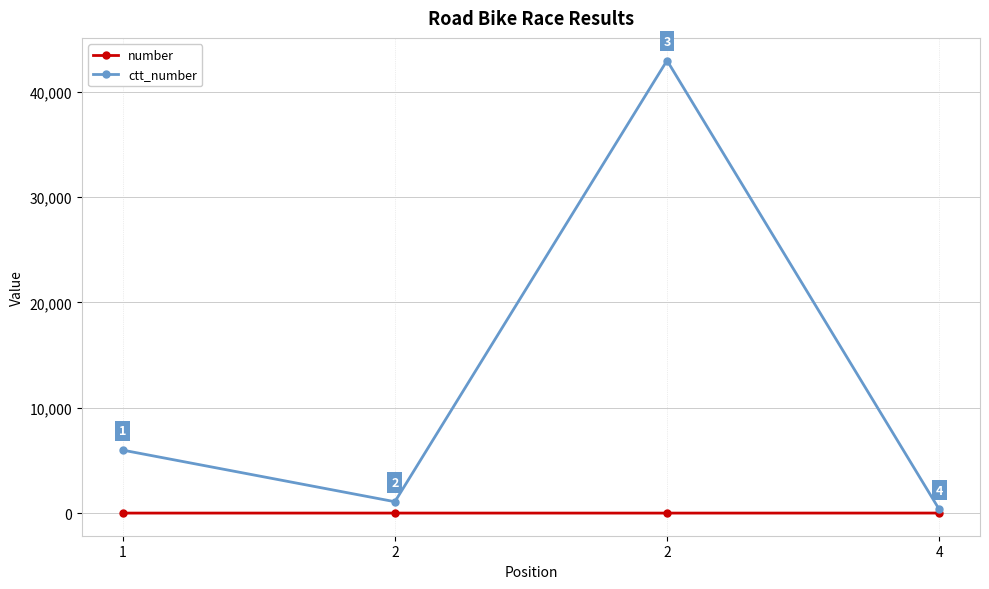

True or false: number and ctt_number cross at least once.

False